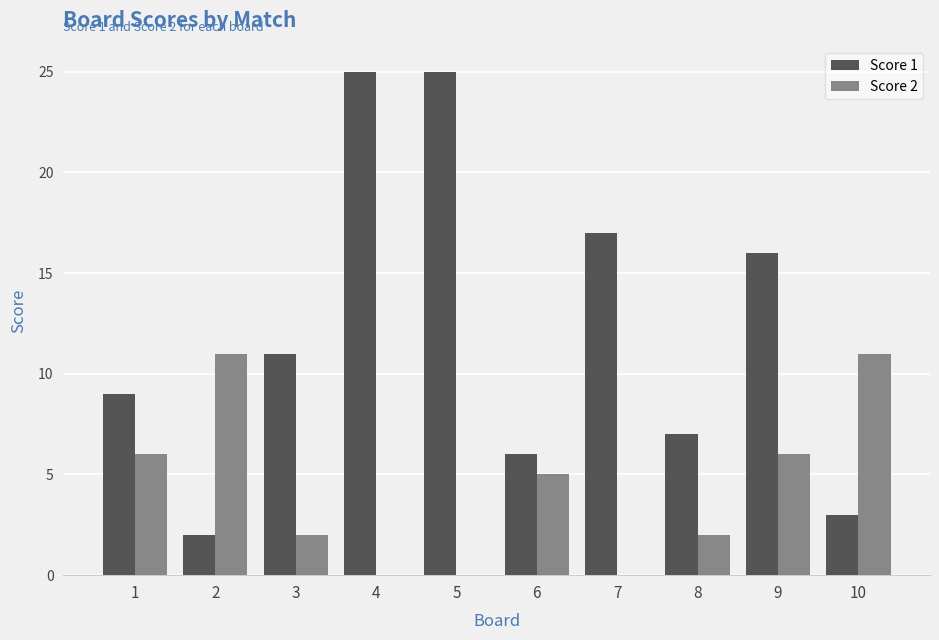

Reading left to right, list all the values displayed in this chart.

Score 1: 1=9	2=2	3=11	4=25	5=25	6=6	7=17	8=7	9=16	10=3
Score 2: 1=6	2=11	3=2	4=0	5=0	6=5	7=0	8=2	9=6	10=11